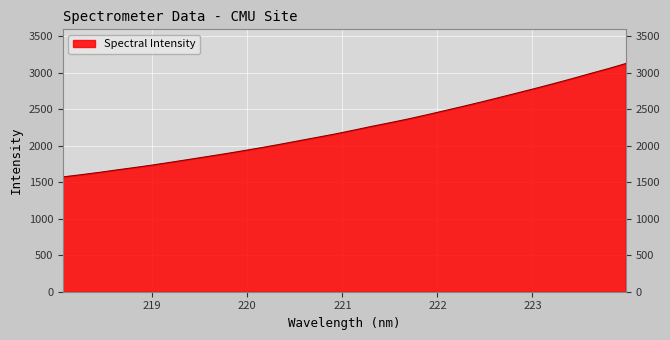

What is the smallest value displayed?

1573.0